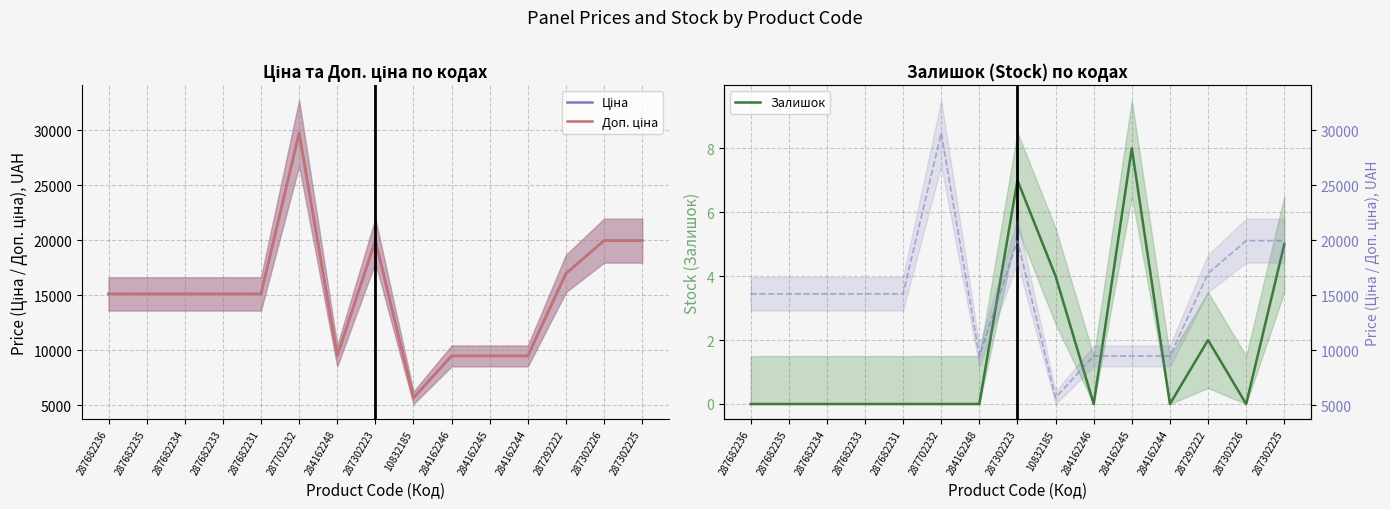

Rank the categories by Залишок value from lowest to highest.

287682236, 287682235, 287682234, 287682233, 287682231, 287702232, 284162248, 284162246, 284162244, 287302226, 287292222, 10832185, 287302225, 287302223, 284162245